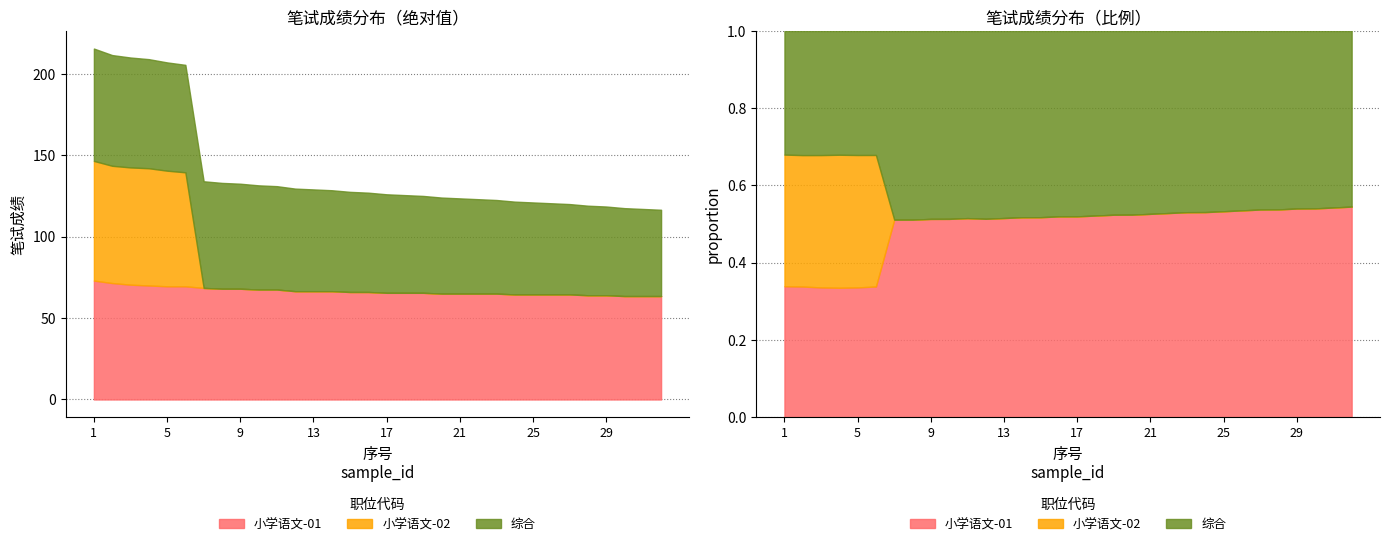

What is the spread (max minus min) of values at 29?

64.0